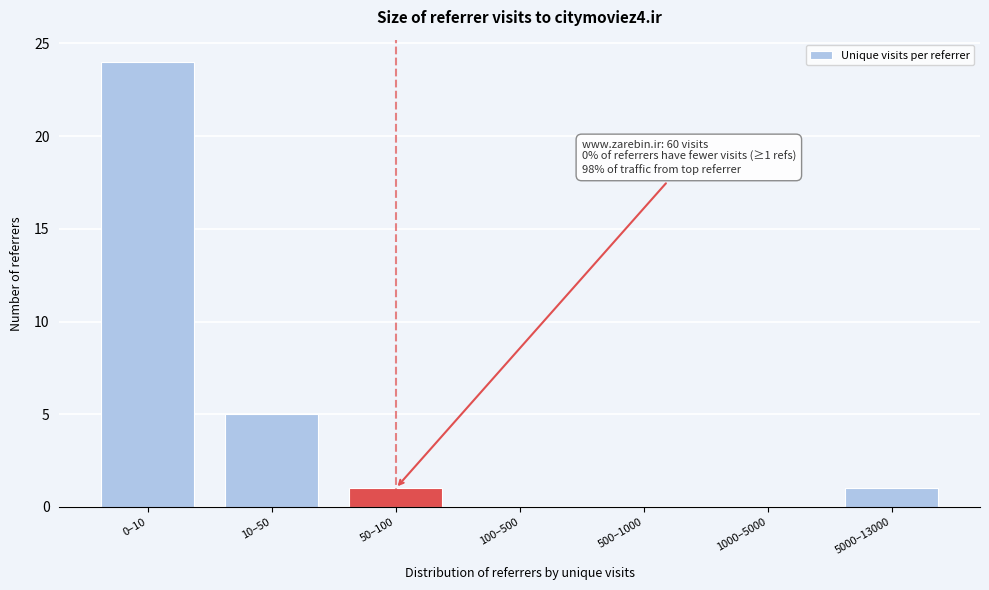

Reading left to right, transcribe all the data shown in this chart.

0–10=24	10–50=5	50–100=1	100–500=0	500–1000=0	1000–5000=0	5000–13000=1